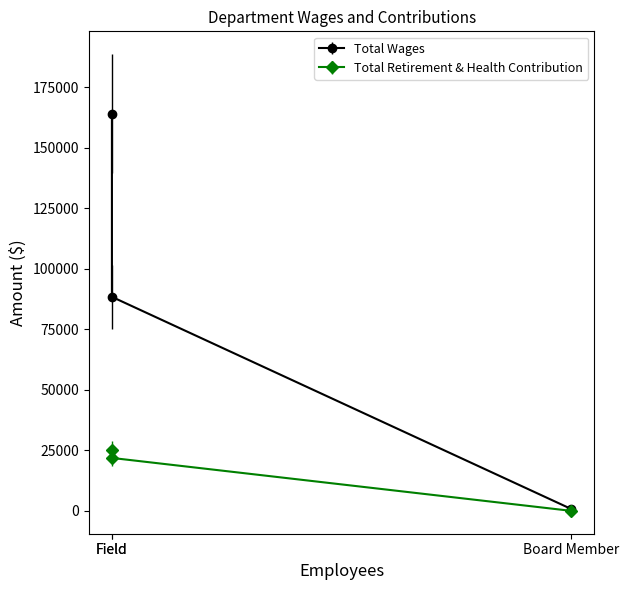

Reading right to left, extract all data points from this chart.

Total Wages: 740	88411	164054
Total Retirement & Health Contribution: 0	21871	25170